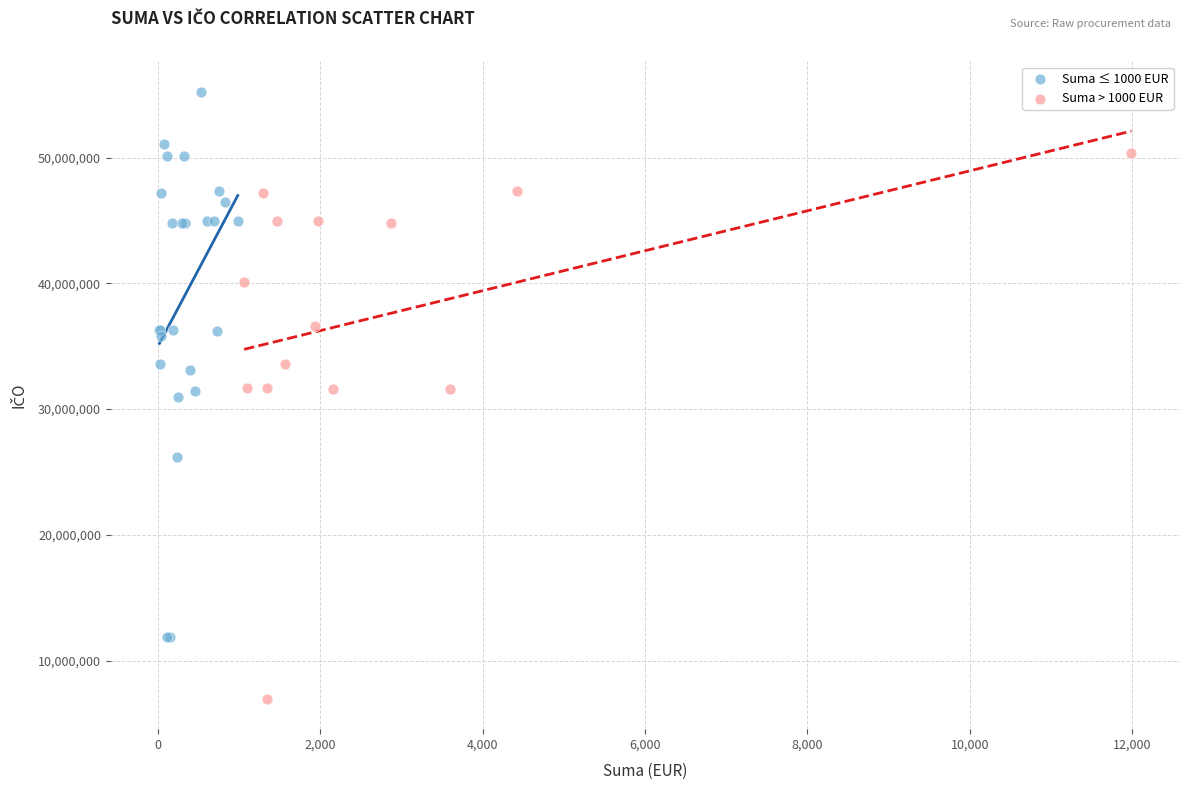

Which series contains the highest Y value?

Suma ≤ 1000 EUR